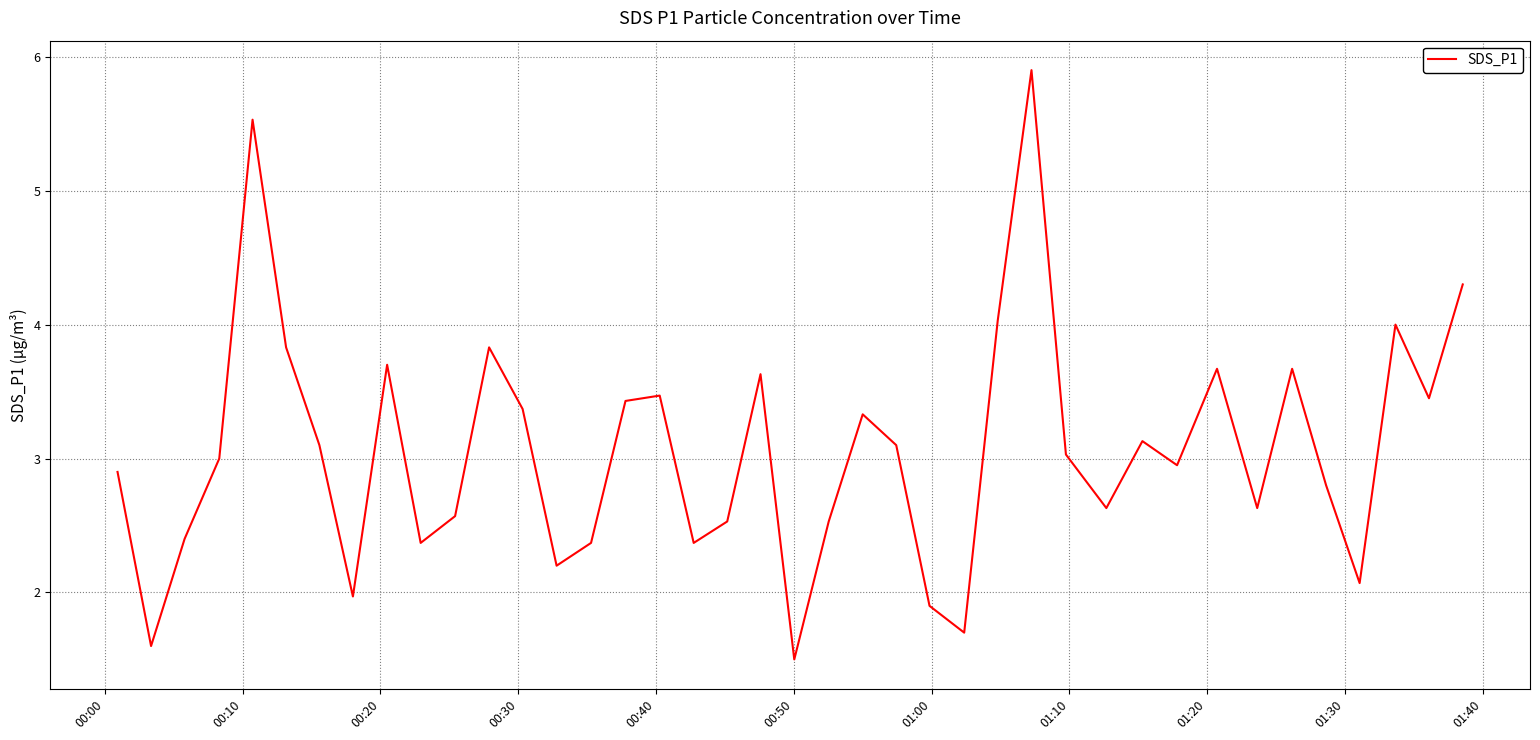

True or false: the data has more than 2 interior local peaks.

True